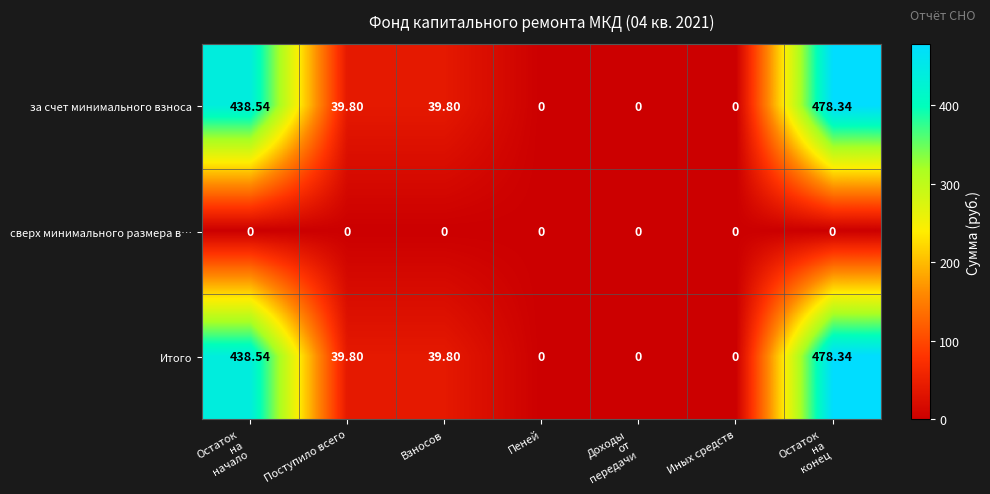

Count the number of categories in the chart.

7